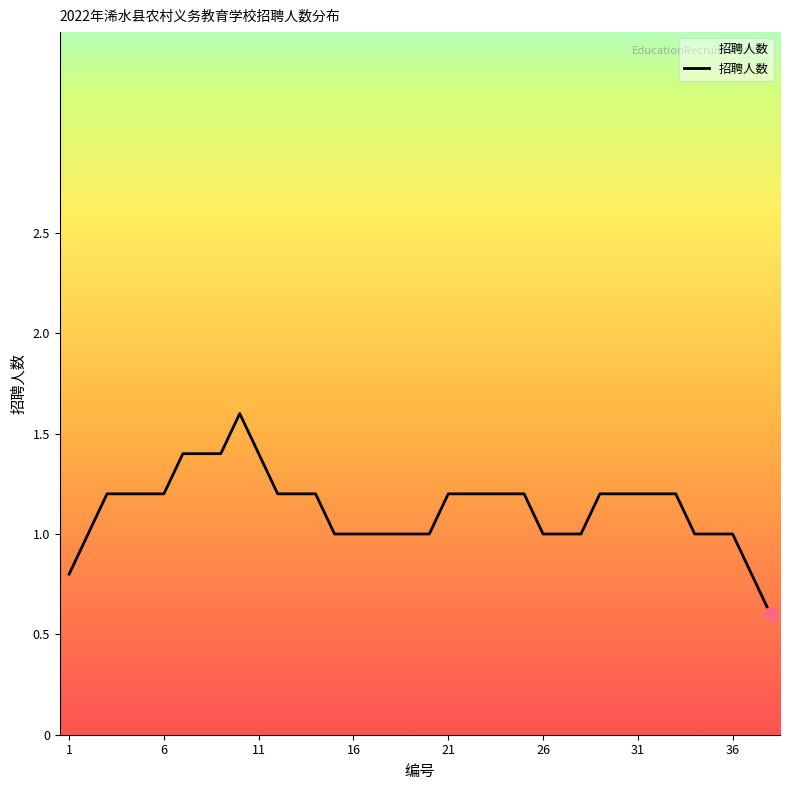

What is the difference between the maximum and minimum values?

1.0